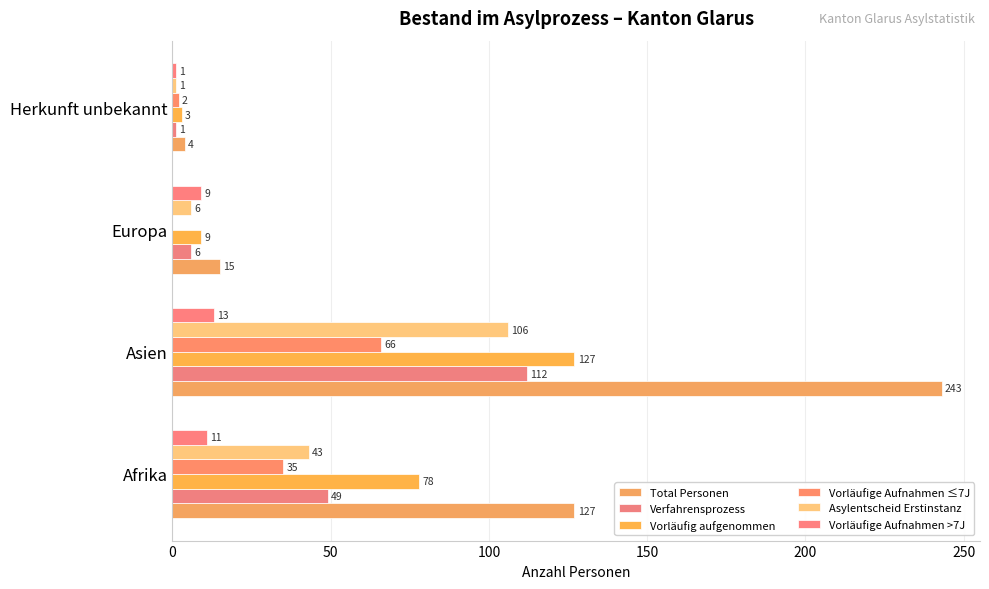

What is the difference between the maximum and minimum values in the Total Personen series?

239